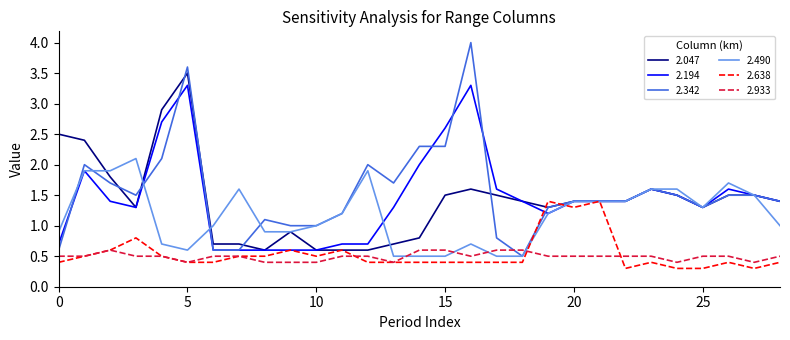

Which series has the widest spread of values?

2.342